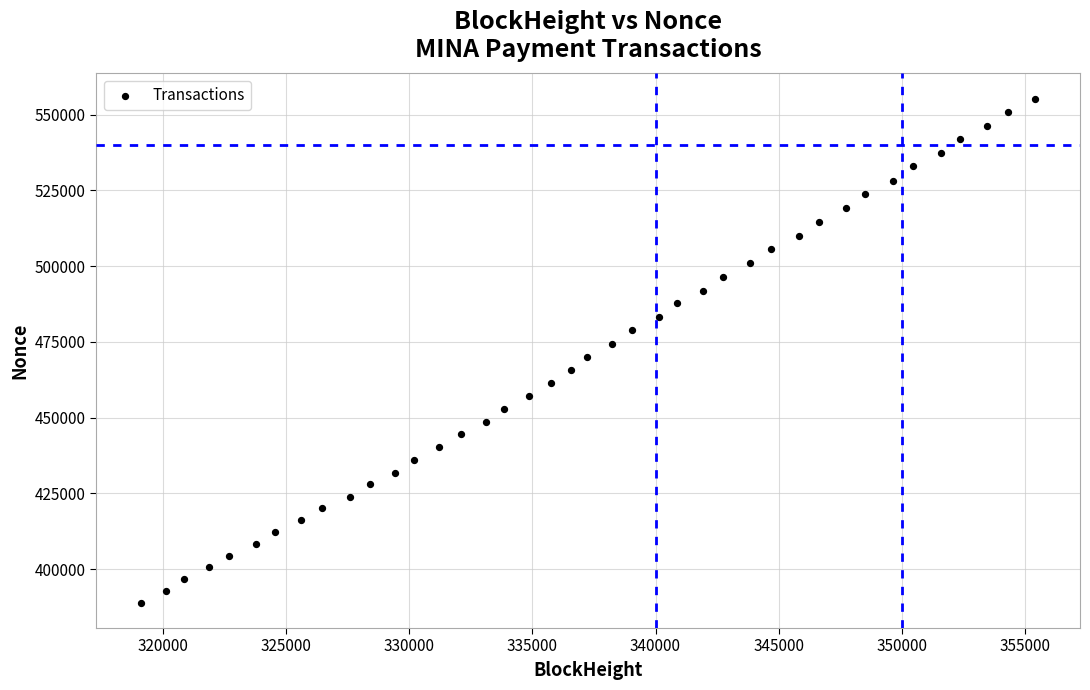

What is the range of X values (max minus min)?

36332